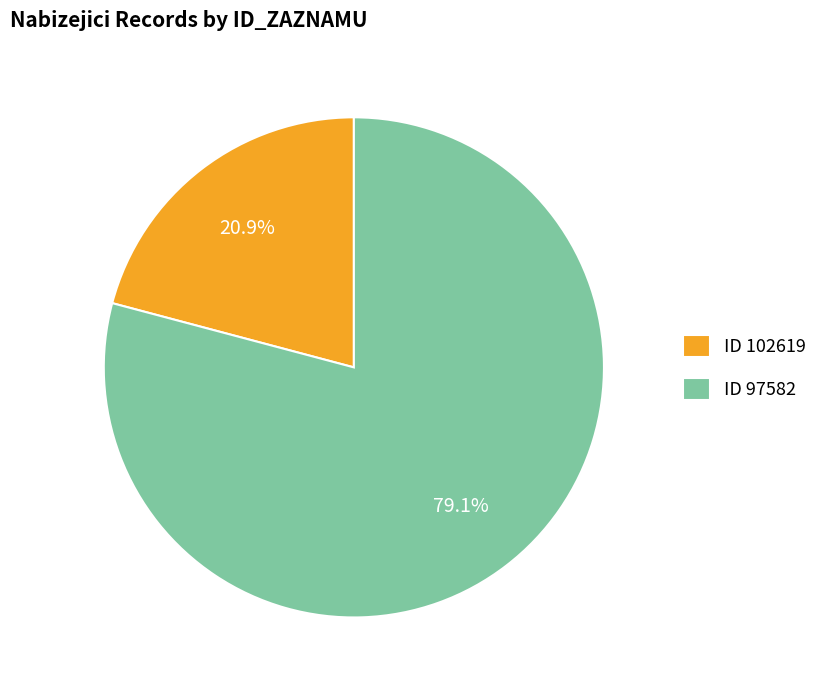

To the nearest percent, what is the difference between the largest and smallest slice percentages?

58%